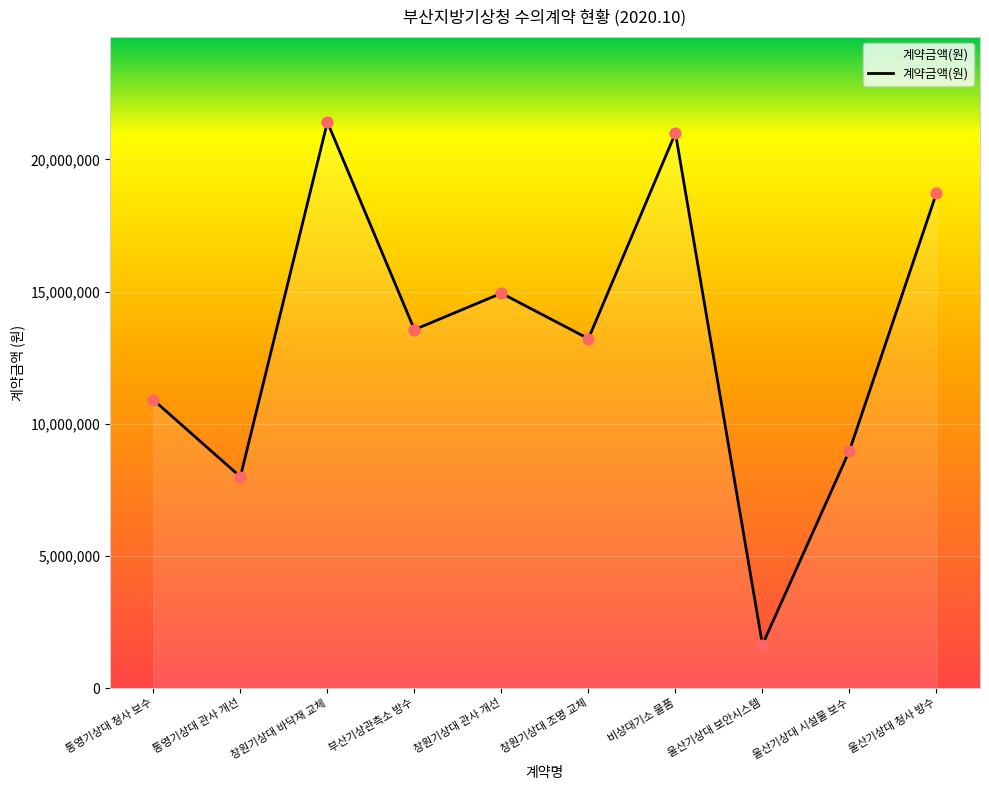

What is the ratio of the value at 창원기상대 바닥재 교체 to the value at 비상대기소 물품?

1.0